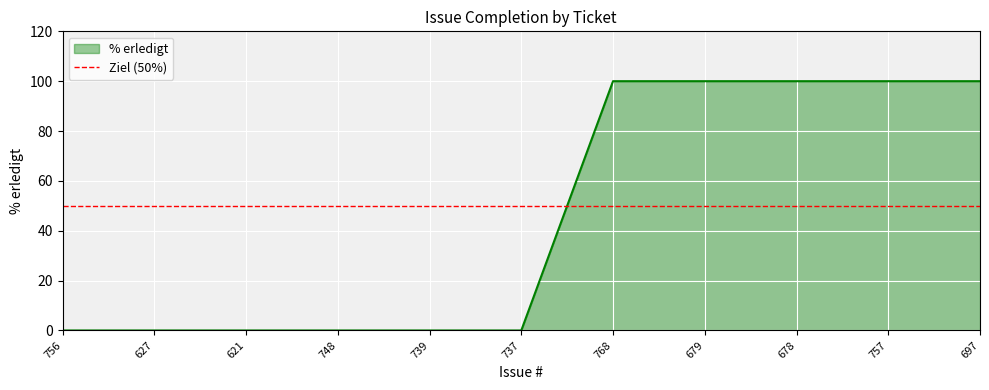

Does the chart display data point markers on the line(s)?

No